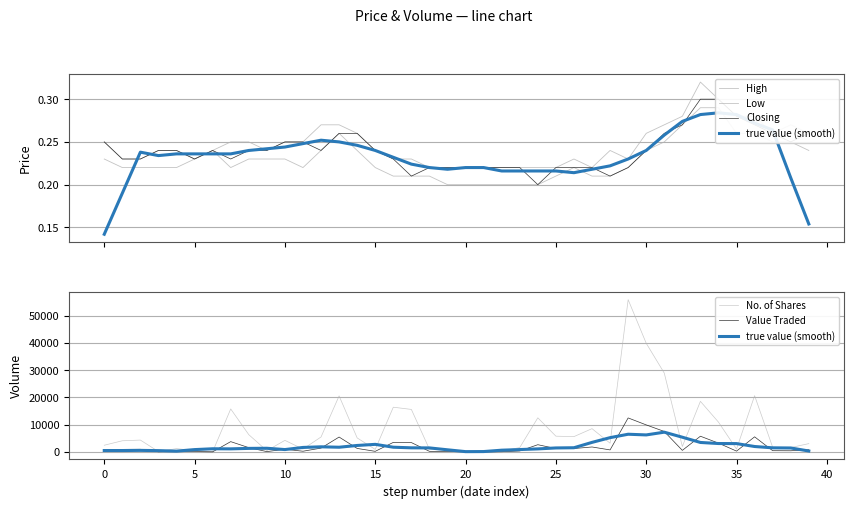

What is the minimum value for Low?

0.2